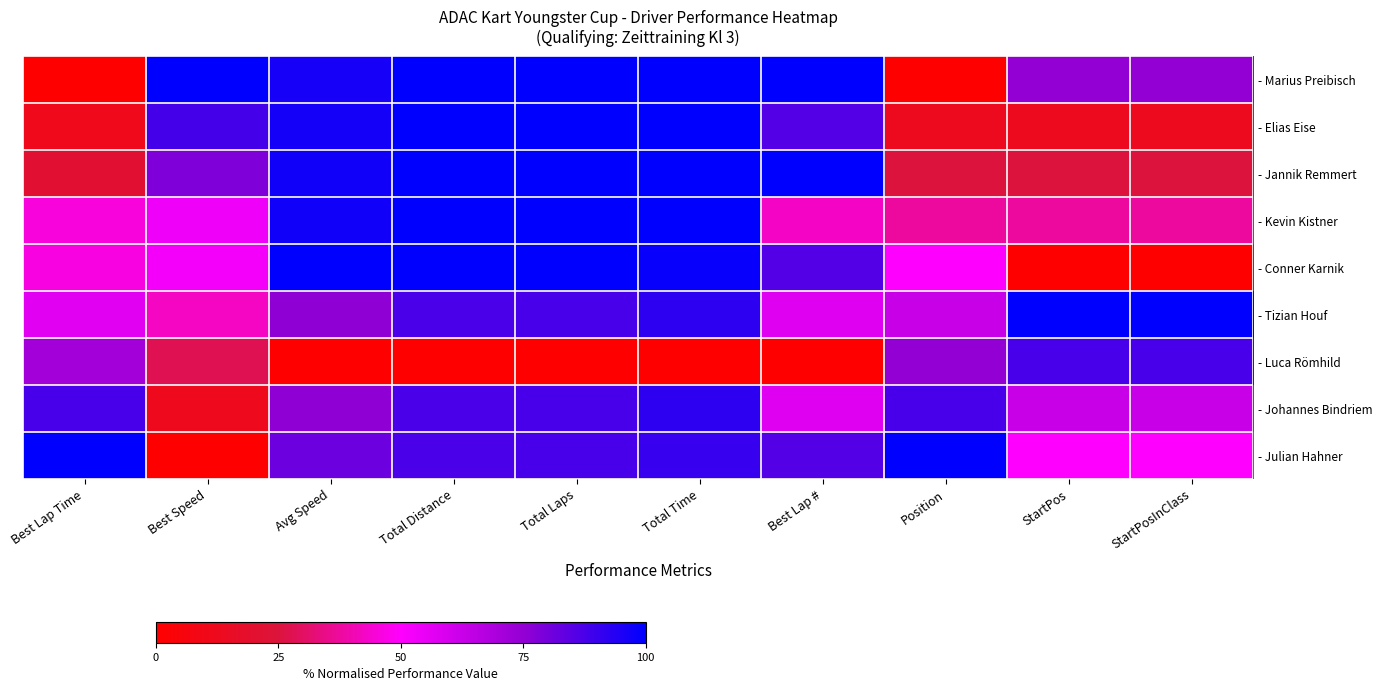

Rank the categories by - Marius Preibisch value from highest to lowest.

Best Speed, Total Distance, Total Laps, Total Time, Best Lap #, Avg Speed, StartPos, StartPosInClass, Best Lap Time, Position